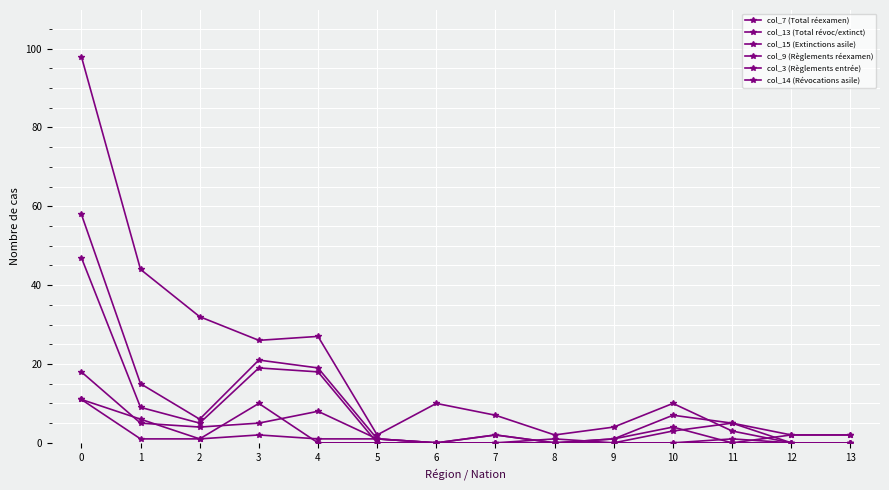

In col_9 (Règlements réexamen), how many points are lower than both neighbors (excluding endpoints)?

1